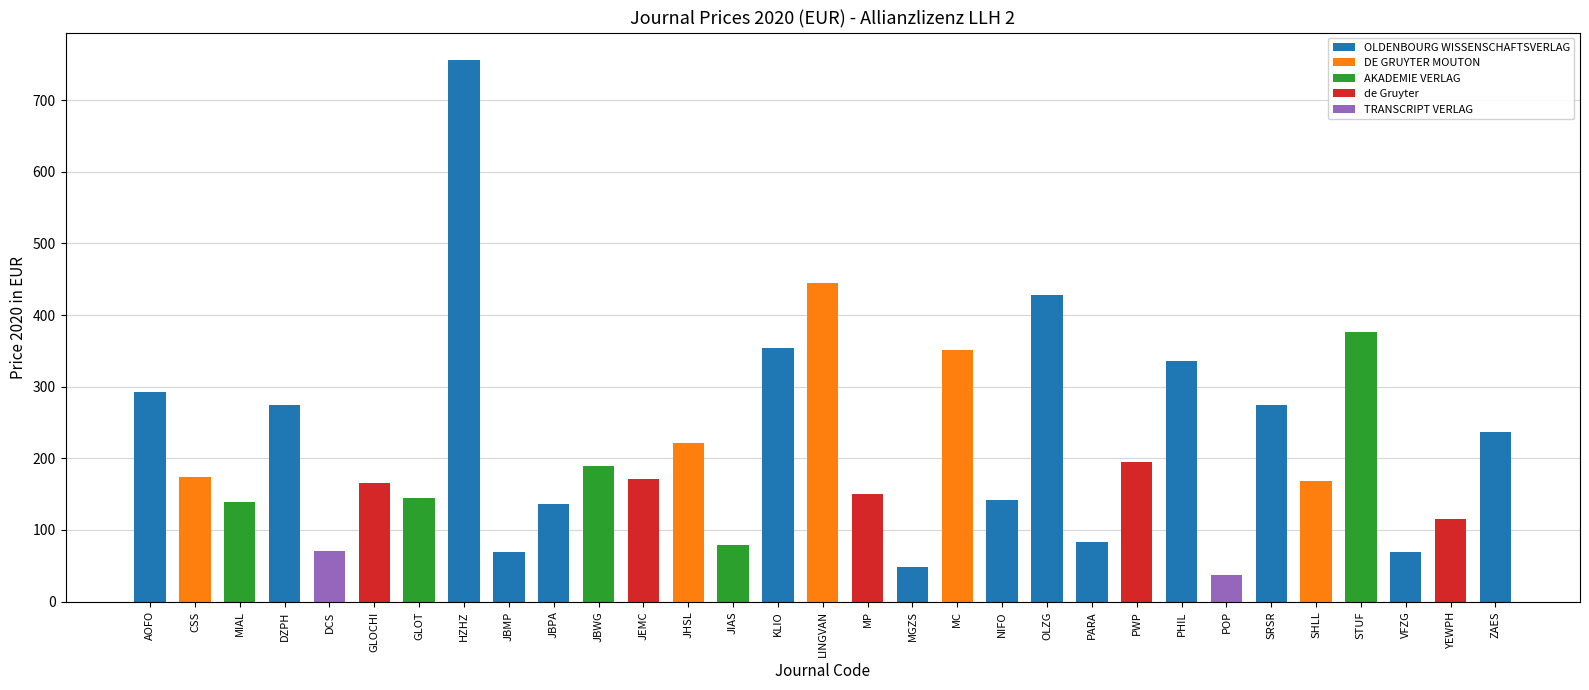

What is the label of the 21st bar from the left?

OLZG